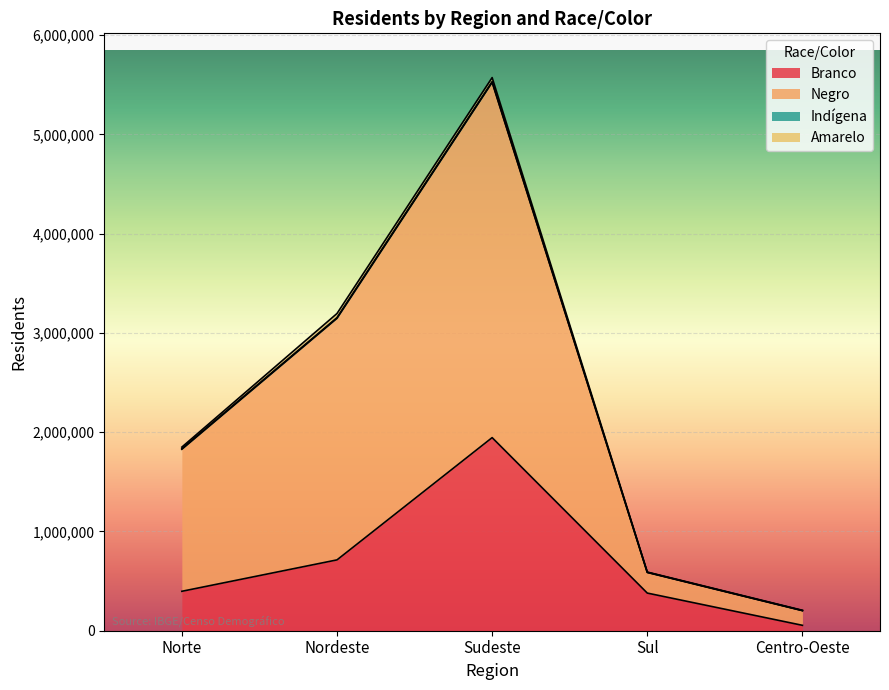

Read the Branco value at Nordeste, to the nearest 50.

713700